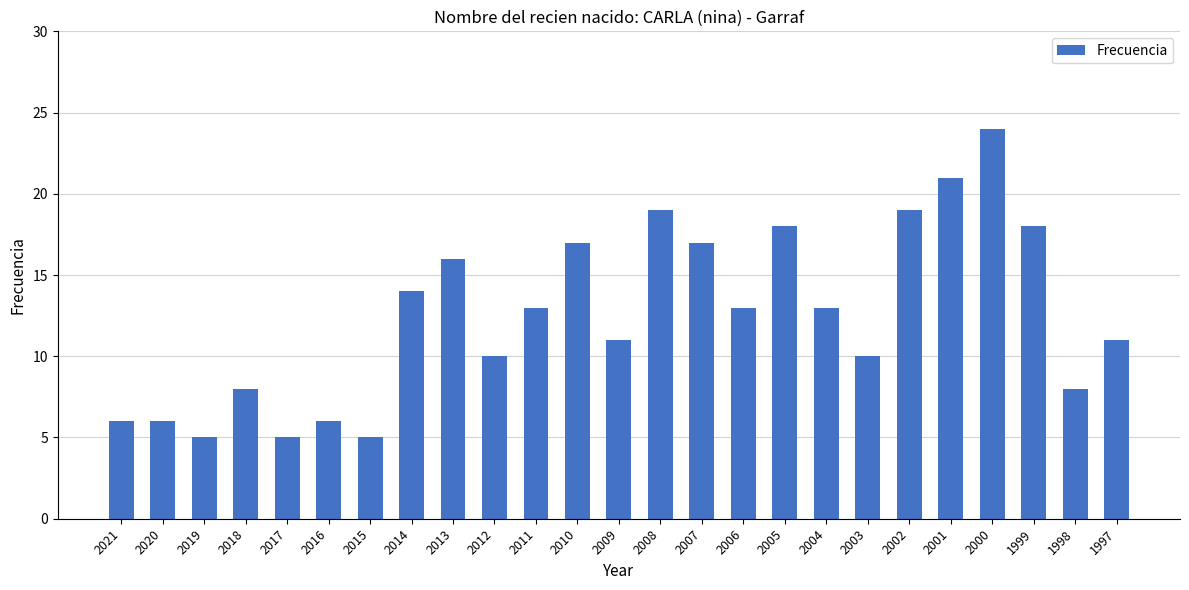

What is the change in value from 2021 to 2008?

+13